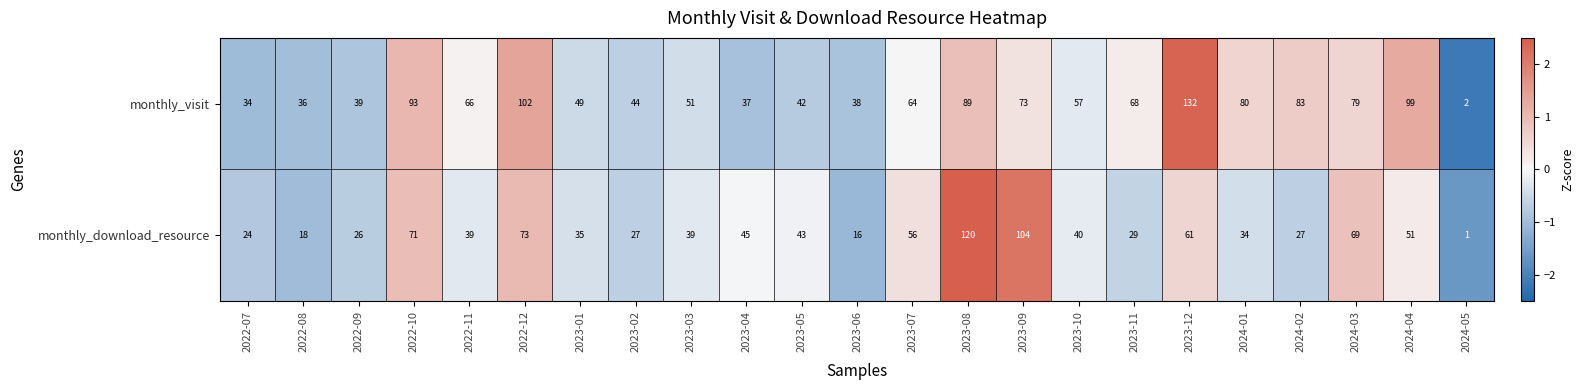

Between 2022-10 and 2024-04, which series saw the biggest shift?

monthly_download_resource